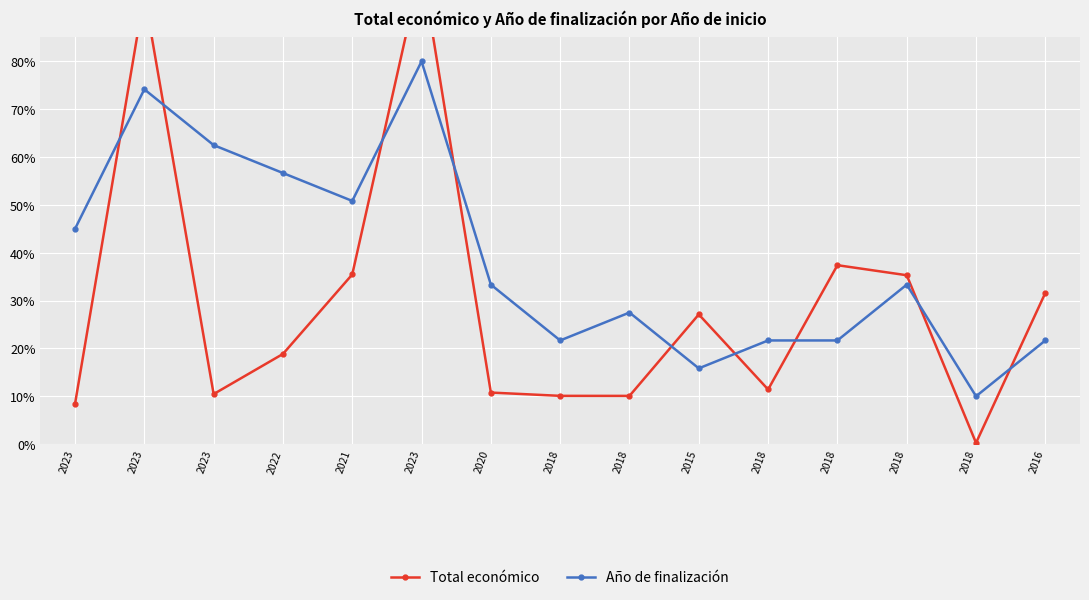

Between which two adjacent categories do Año de finalización and Total económico first intersect?

2023 and 2023